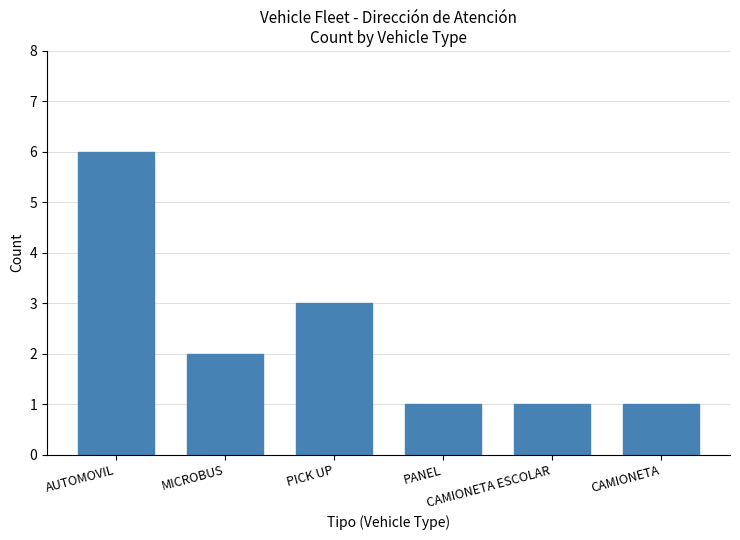

What is the difference between the values at PICK UP and AUTOMOVIL?

3